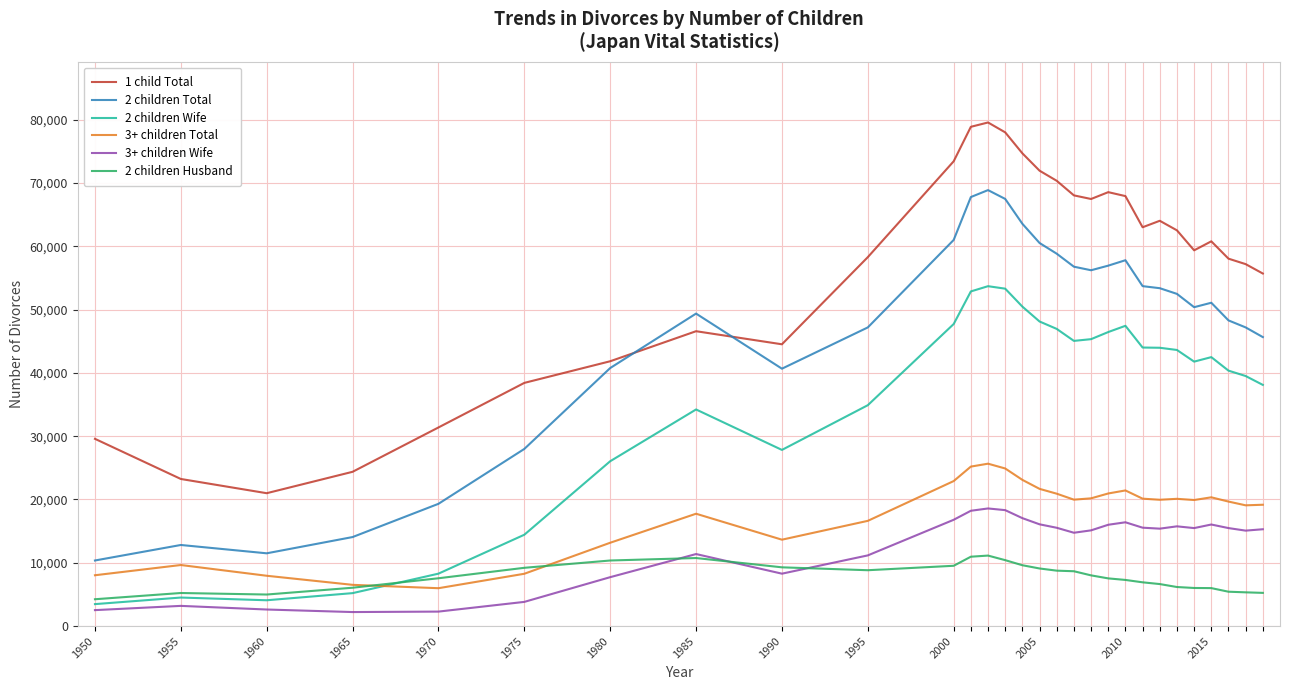

What is the lowest value of the 2 children Wife series?

3479